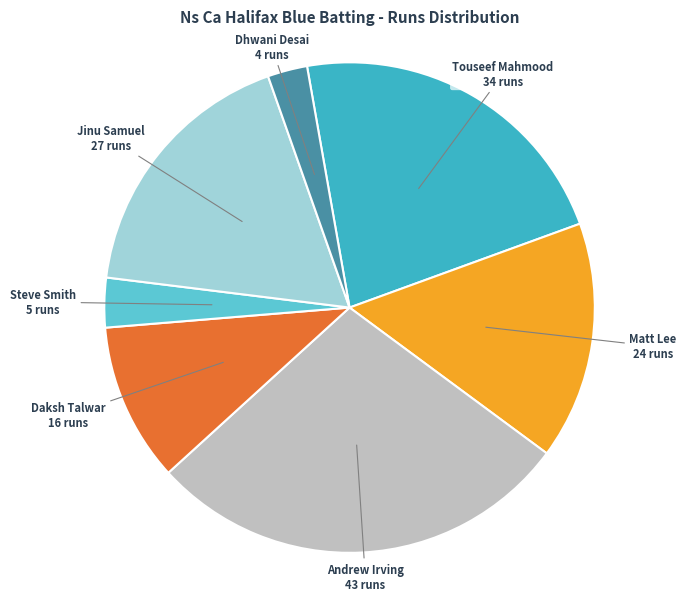

Do Matt Lee and Touseef Mahmood together represent more than half of the pie?

No